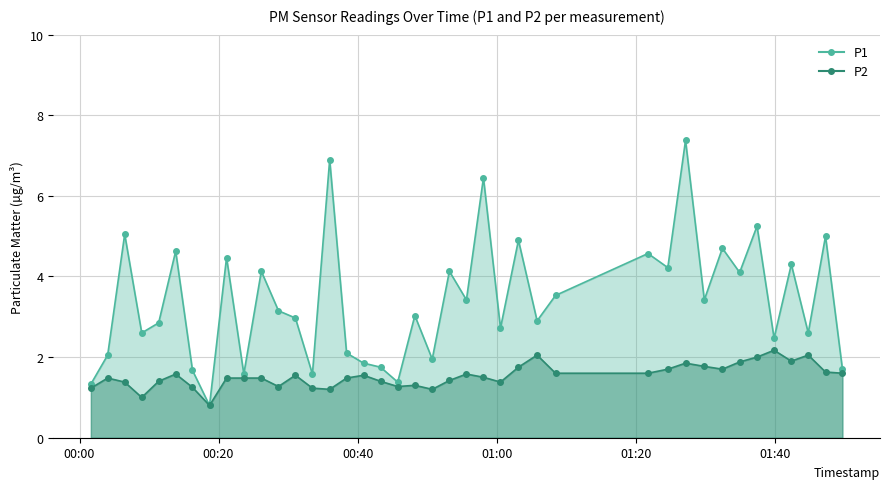

How many values in the P2 series exceed 1?

38